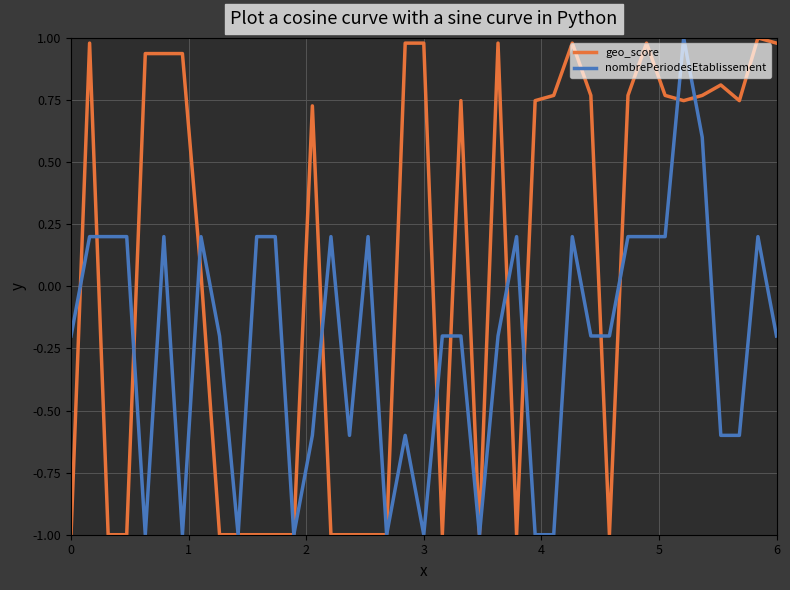

List the series in order of their overall mean, highest first.

geo_score, nombrePeriodesEtablissement